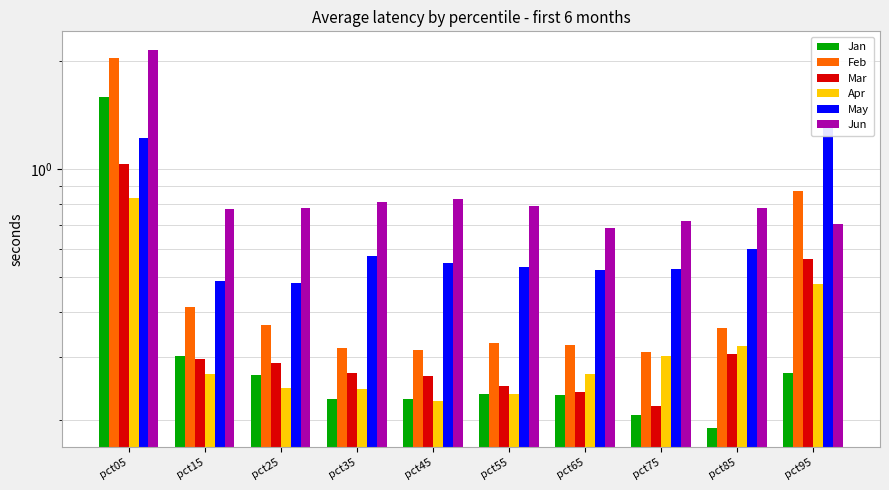

What is the total value across all series at pct45?

2.4